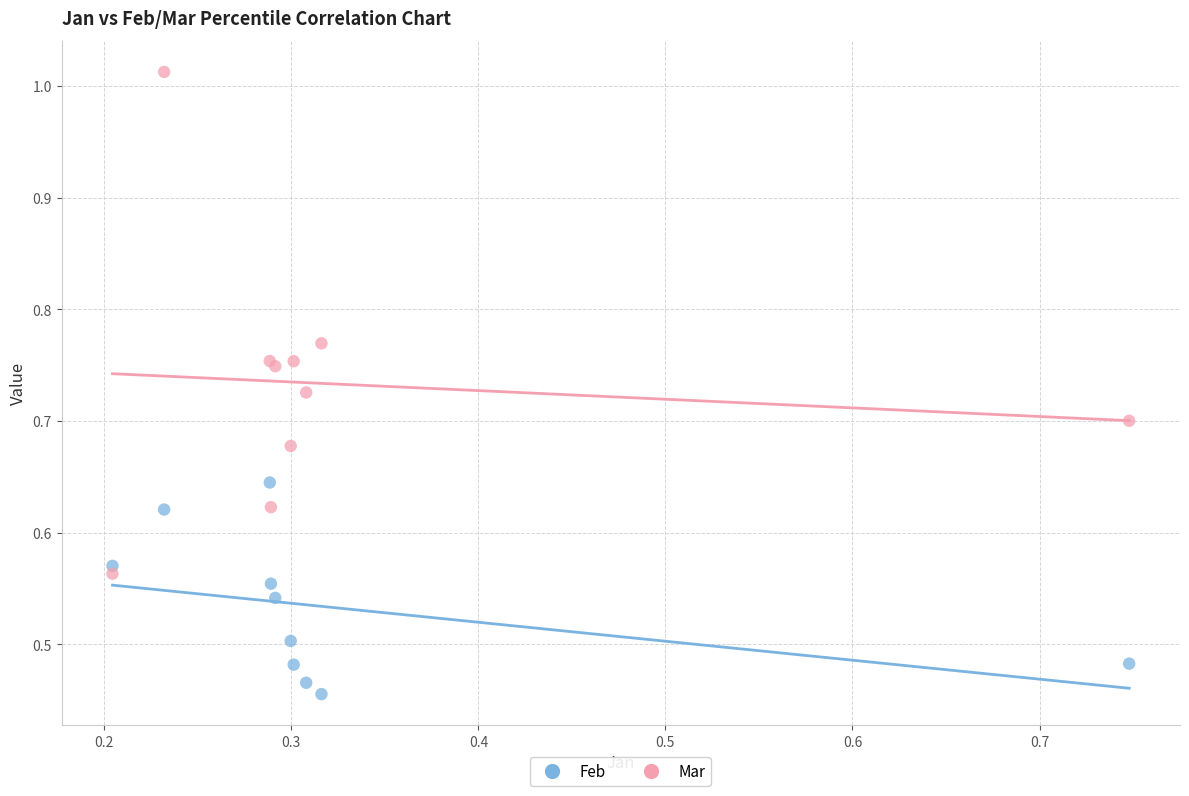

Which series reaches the minimum Y coordinate?

Feb